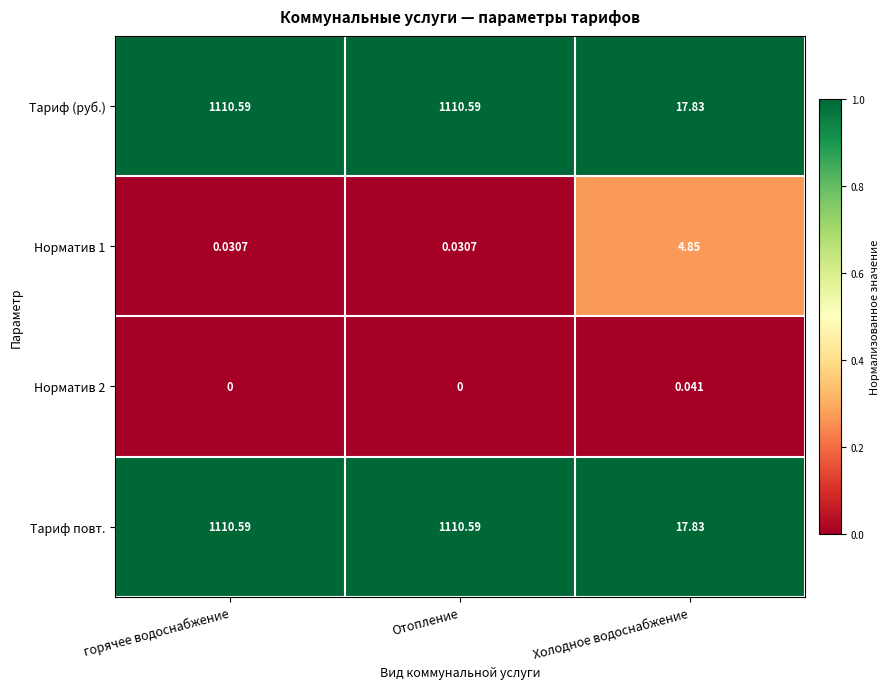

Is the value of Тариф (руб.) at горячее водоснабжение greater than the value of Норматив 1 at горячее водоснабжение?

Yes